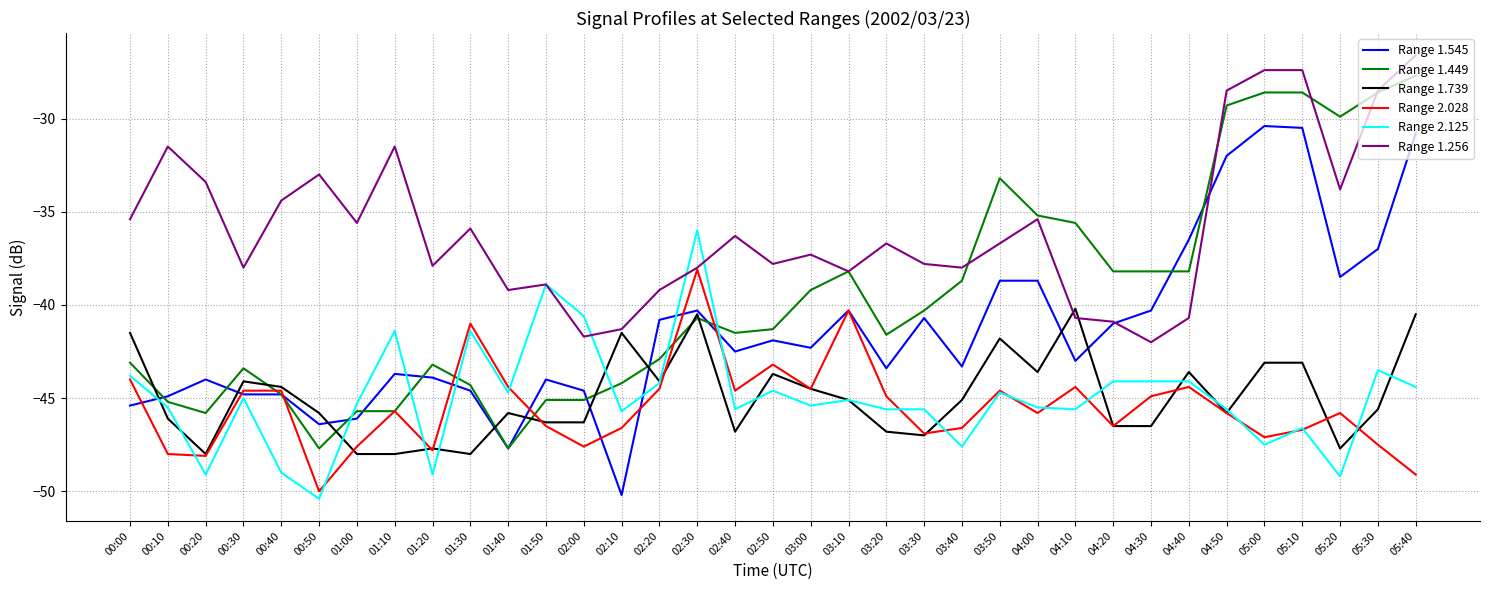

List the series in order of their peak value, lowest first.

Range 1.739, Range 2.028, Range 2.125, Range 1.545, Range 1.449, Range 1.256